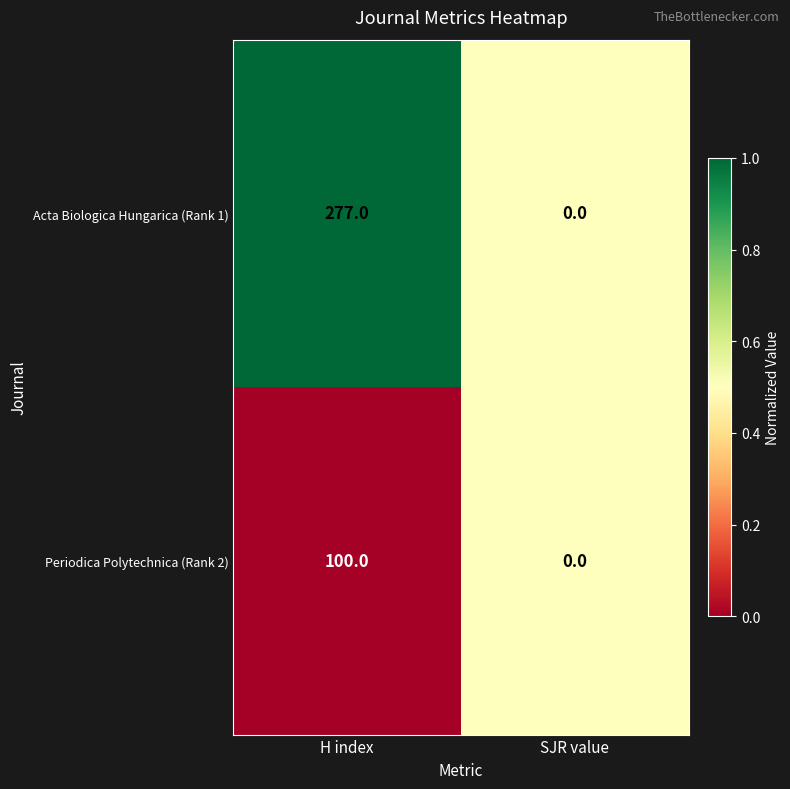

Reading left to right, extract all data points from this chart.

Acta Biologica Hungarica (Rank 1): 277	0
Periodica Polytechnica (Rank 2): 100	0